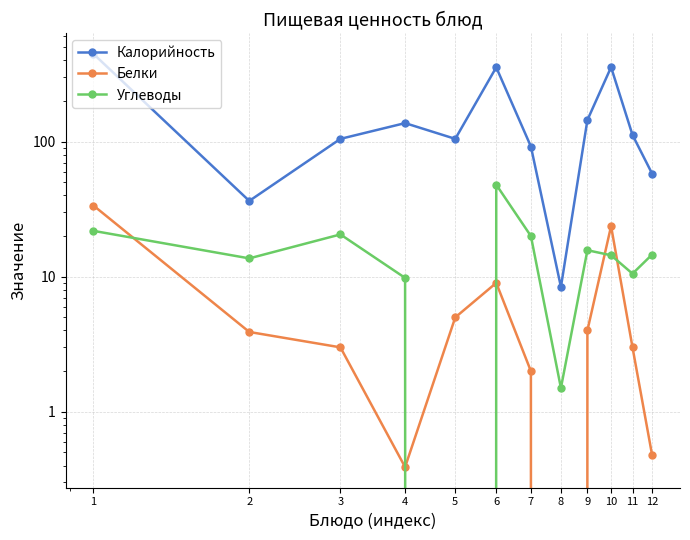

What is the sum of all Белки values?

88.1